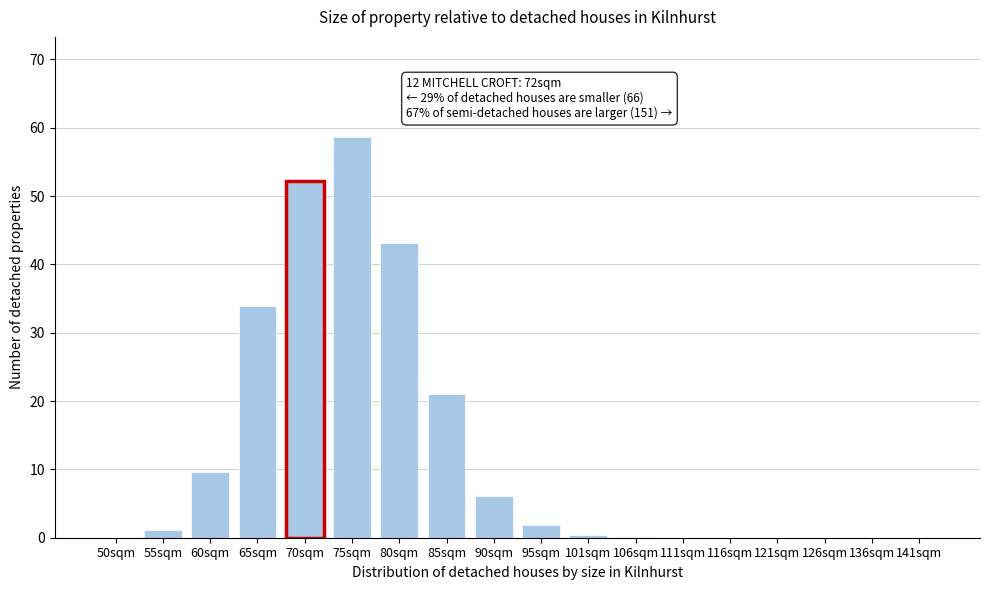

The value at 95sqm is 1.8. True or false?

True